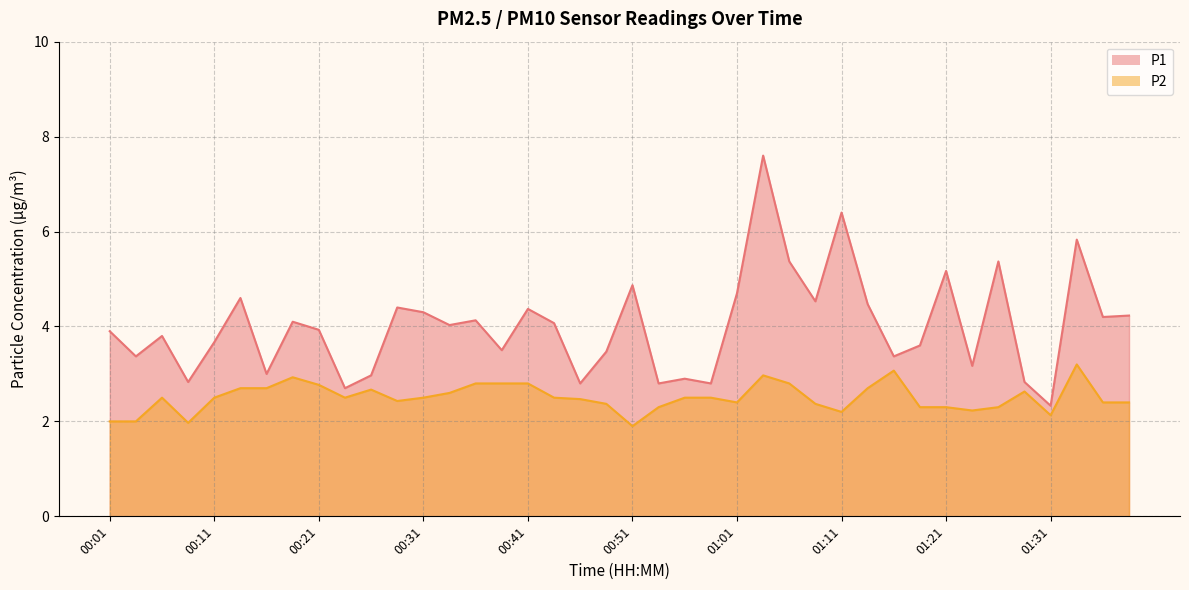

What are all the series names shown in the legend?

P1, P2